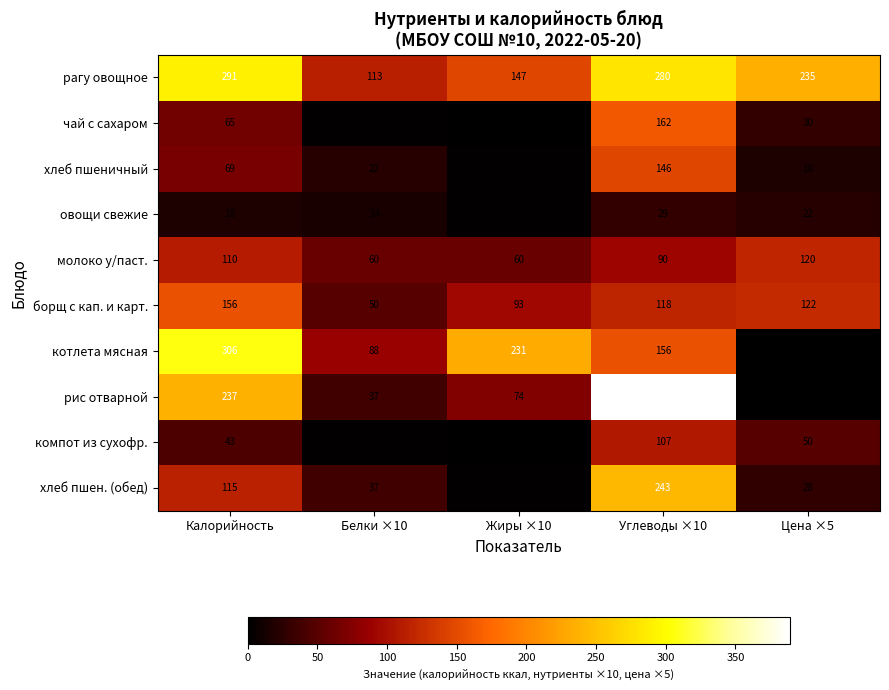

At which category is the sum across all series the highest?

Углеводы ×10